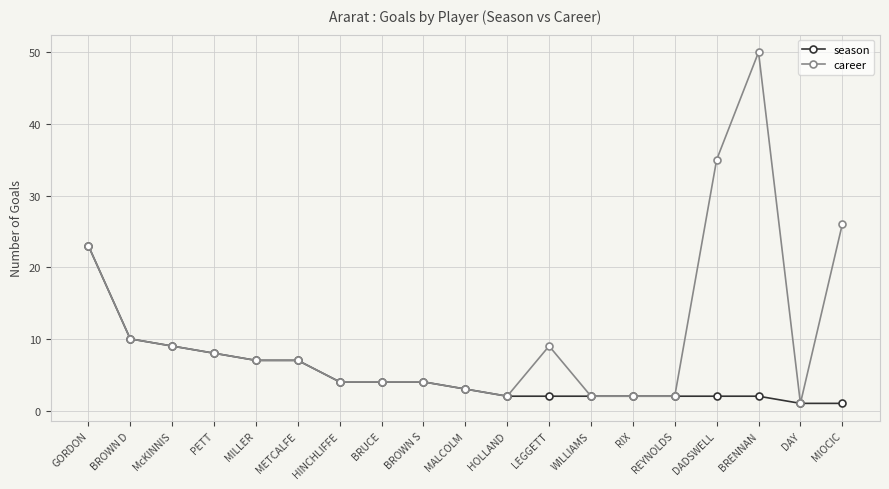

List the series in order of their peak value, highest first.

career, season